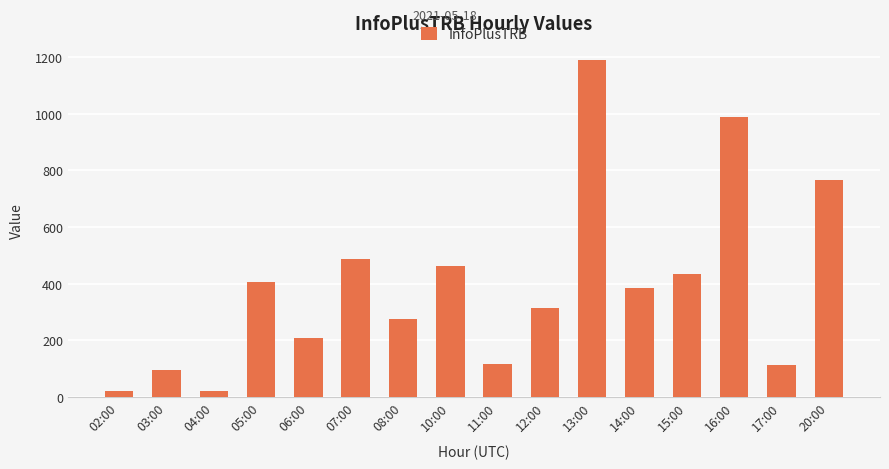

What is the difference between the maximum and minimum values?

1170